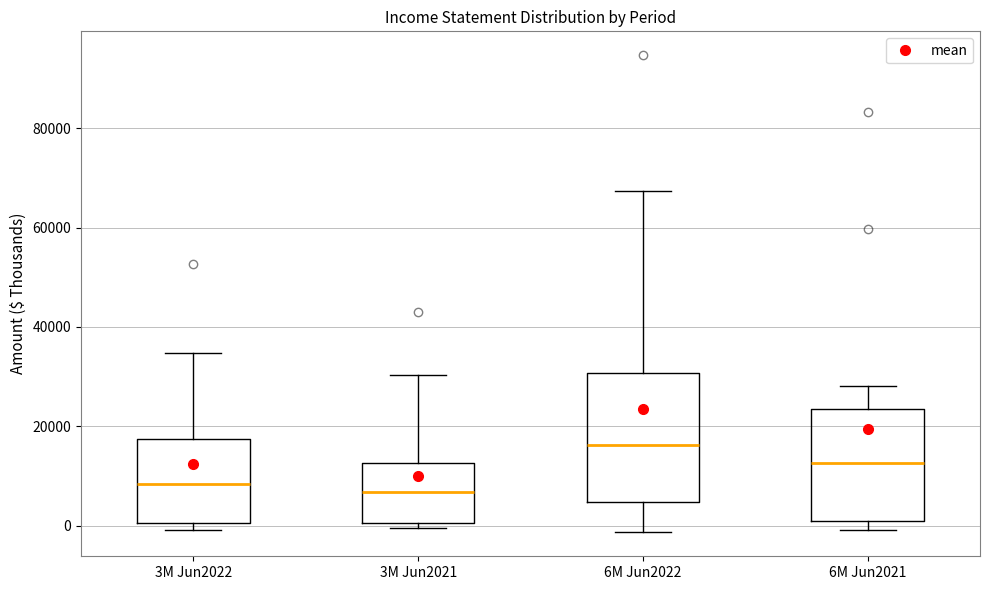

Reading left to right, read every box against the y-axis: the position of its median line, the range the box covers, and the ends of its whiskers. The values are not printed on the chart, so give them approximately, as read against the axis.

3M Jun2022: median 8000, box 0 to 18000, whiskers 0 (just below the box's lower edge) to 34000
3M Jun2021: median 6000, box 0 to 12000, whiskers 0 (just below the box's lower edge) to 30000
6M Jun2022: median 16000, box 4000 to 30000, whiskers -2000 to 68000
6M Jun2021: median 12000, box 0 to 24000, whiskers 0 (just below the box's lower edge) to 28000